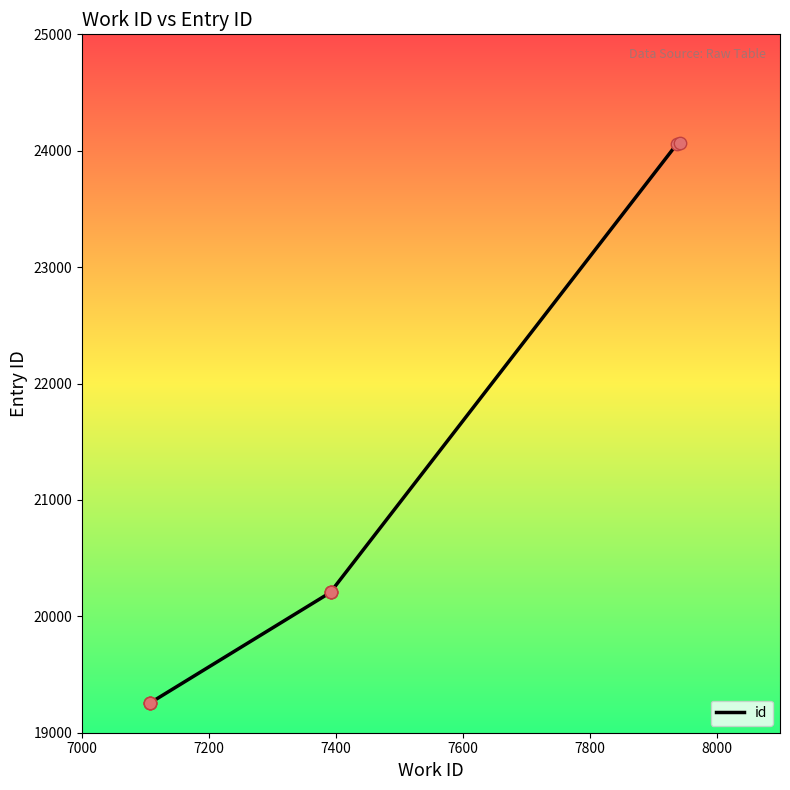

Between 7800 and 7400, which is larger?

7800